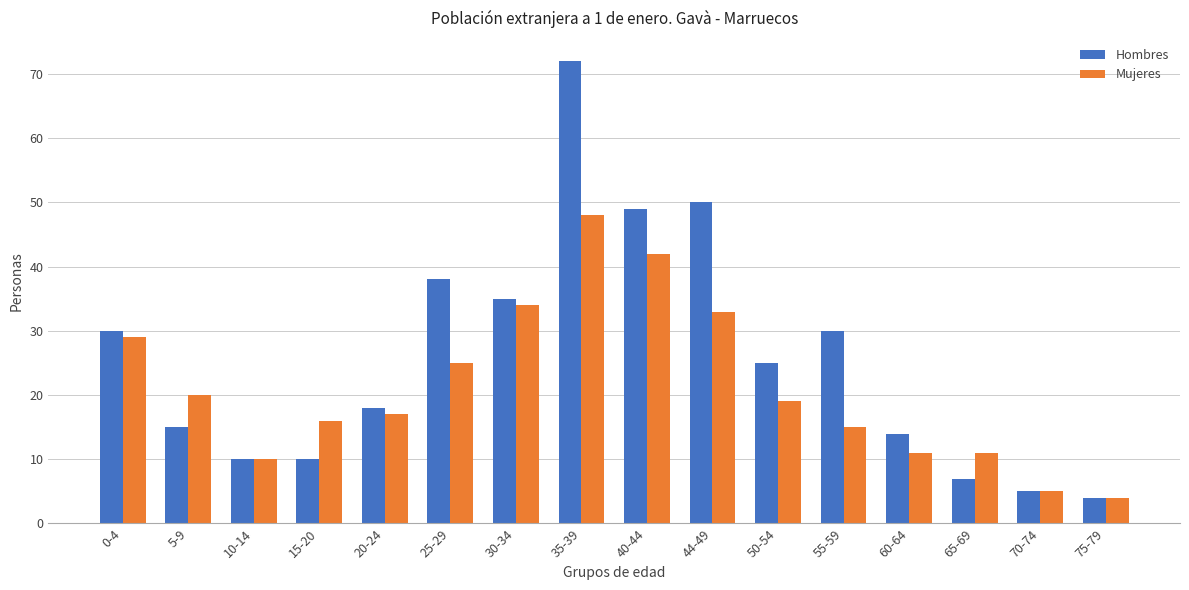

What is the label of the 16th bar from the left?

75-79